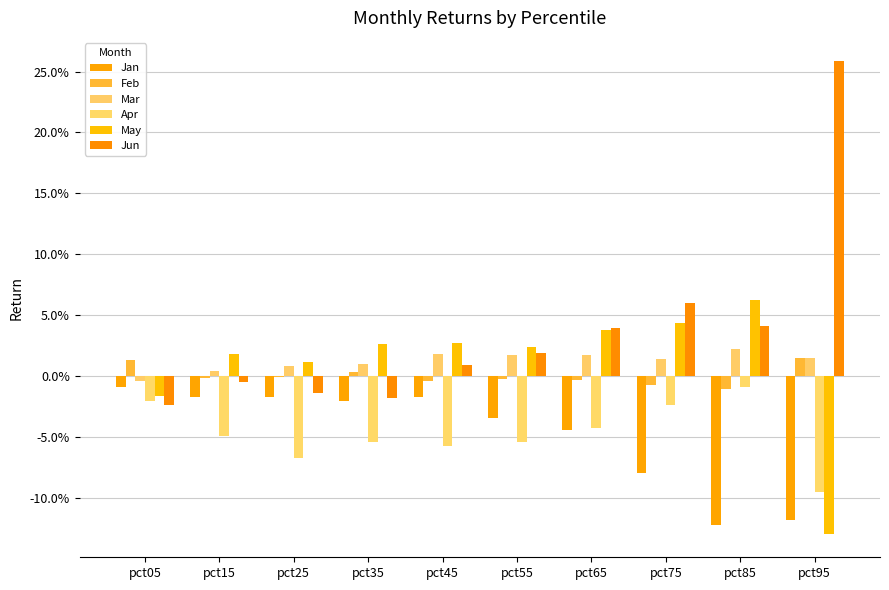

What is the smallest value displayed?

-0.1